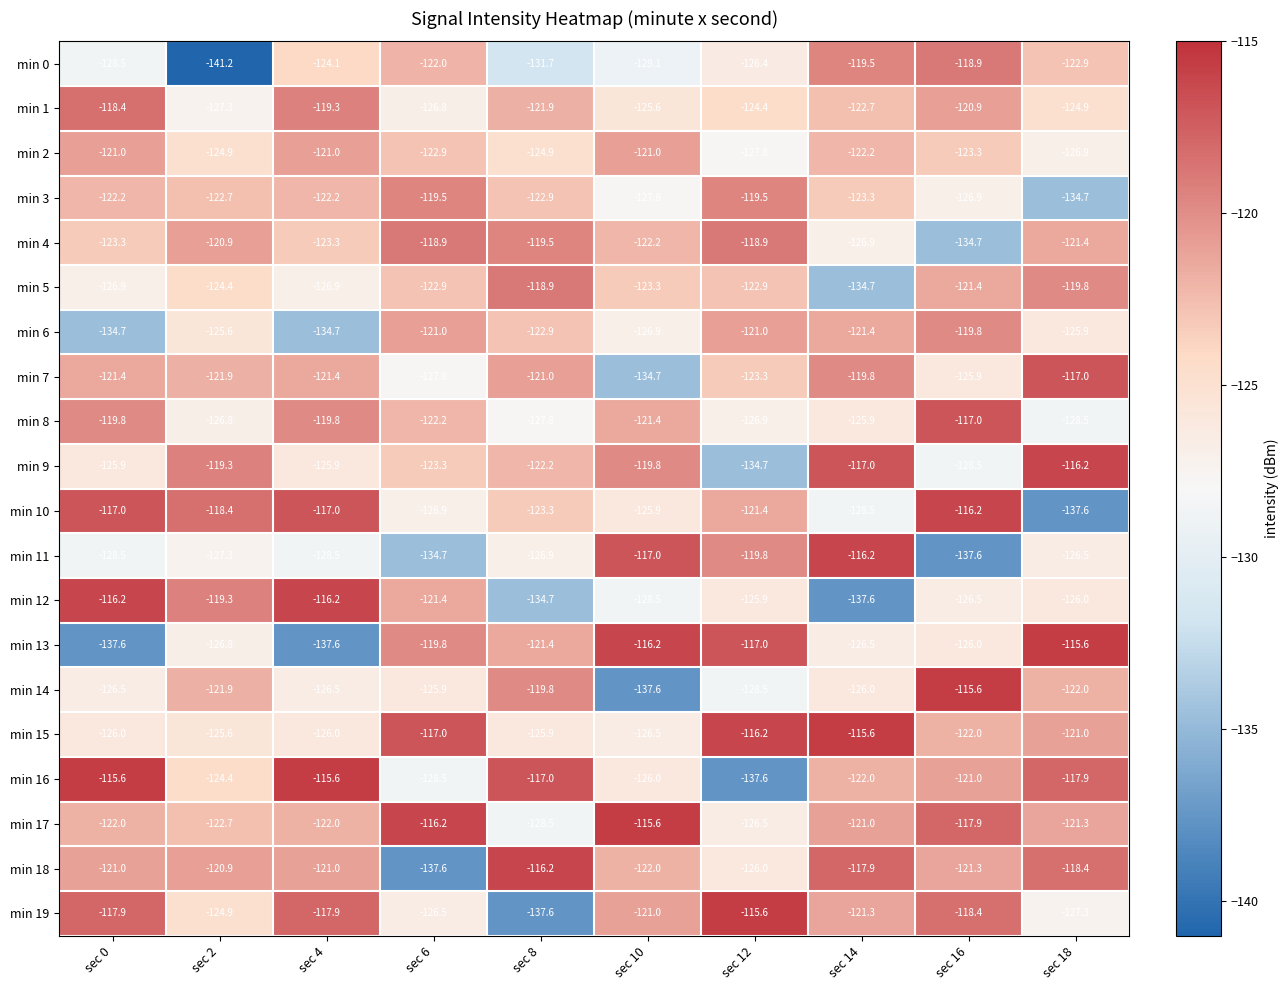

Rank the series at sec 12 from highest to lowest value.

min 19, min 15, min 13, min 4, min 3, min 11, min 6, min 10, min 5, min 7, min 1, min 12, min 18, min 0, min 17, min 8, min 2, min 14, min 9, min 16